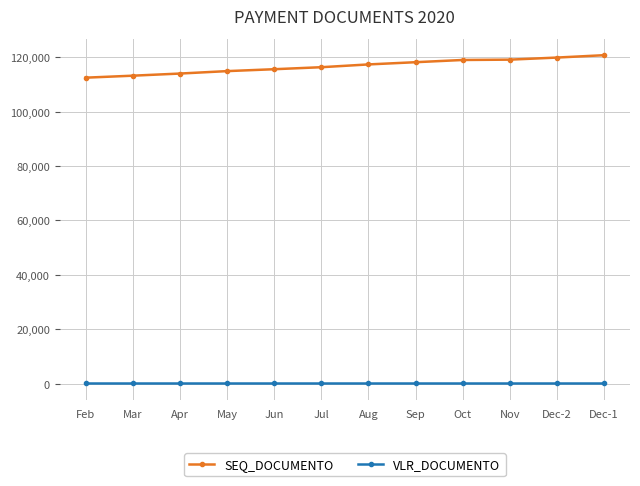

Count the number of data series in this chart.

2